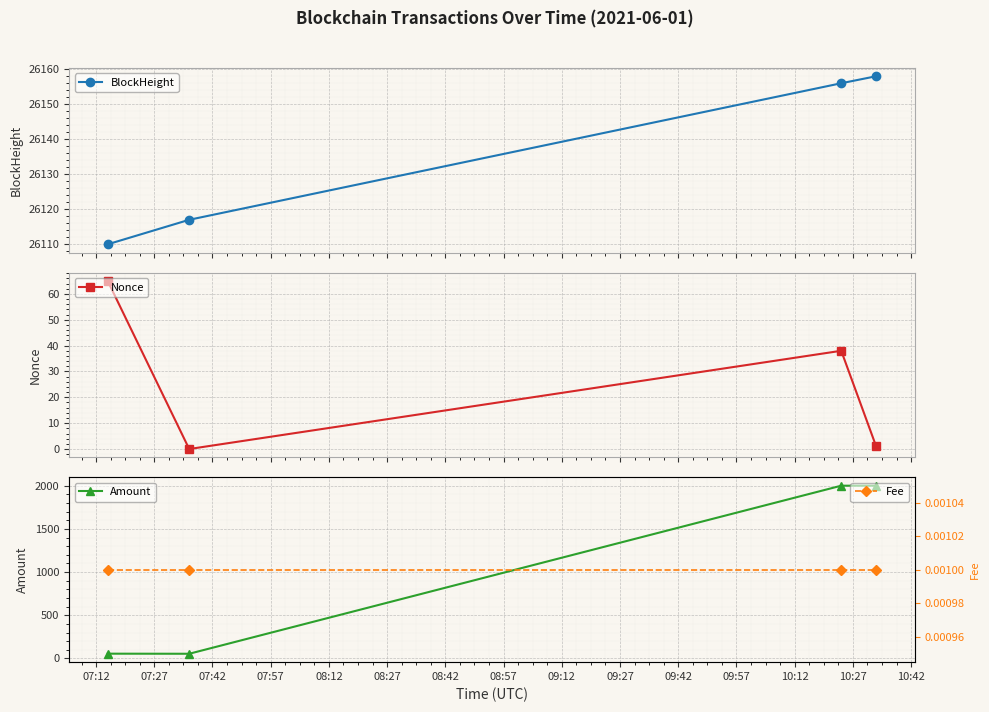

What is the value of the BlockHeight point at the 3rd from the left?

26156